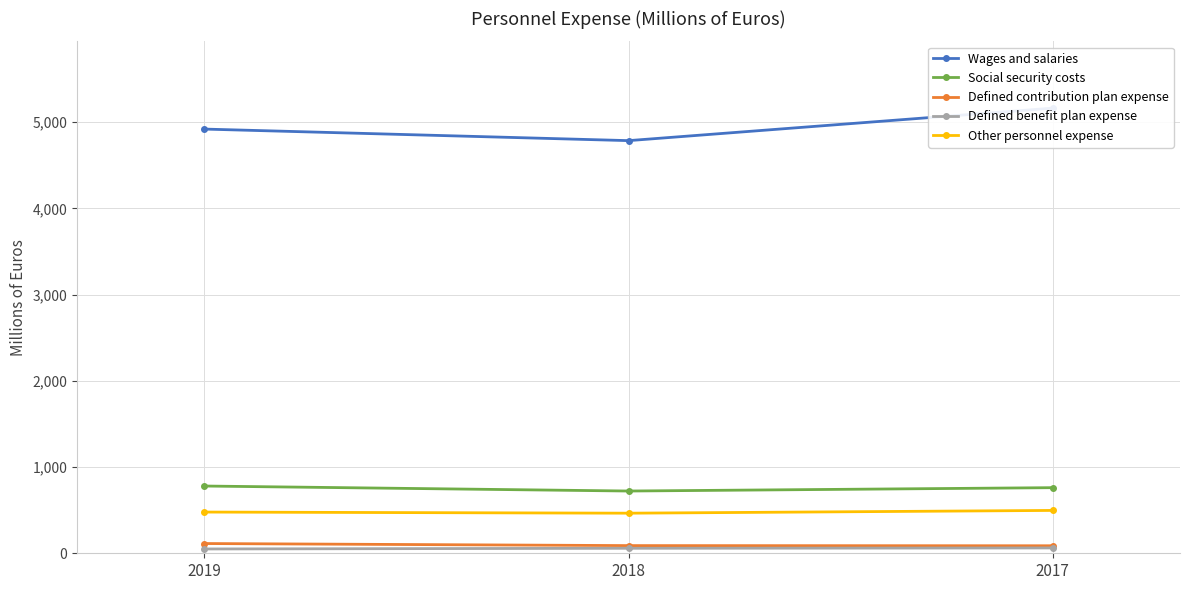

Rank the series at 2019 from lowest to highest value.

Defined benefit plan expense, Defined contribution plan expense, Other personnel expense, Social security costs, Wages and salaries